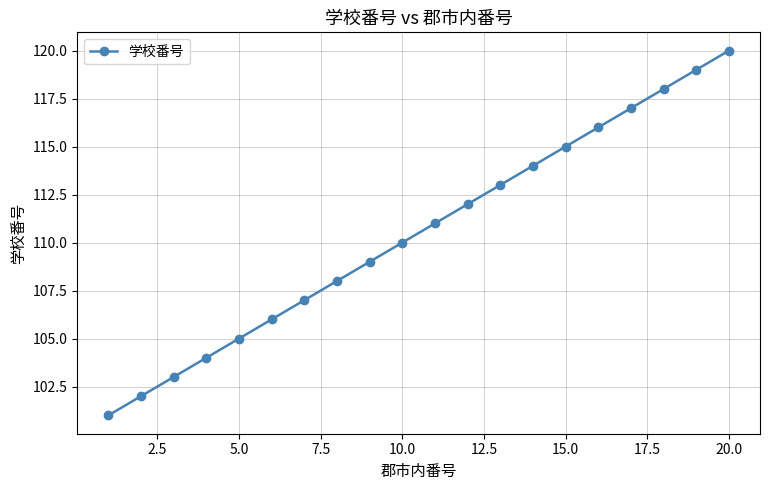

What is the difference between the maximum and minimum values?

19